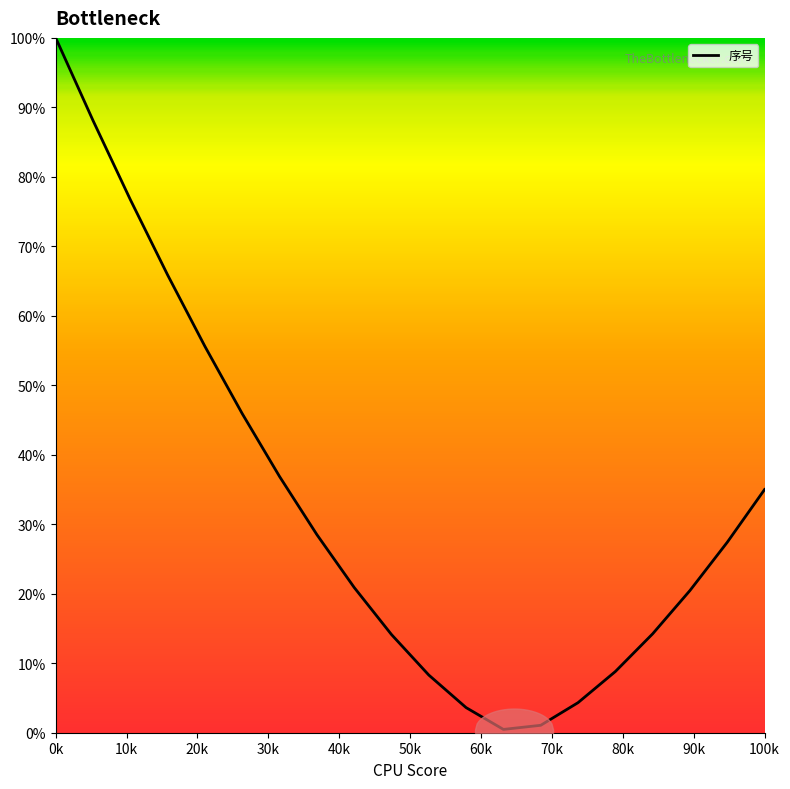

How many values exceed 27?

10